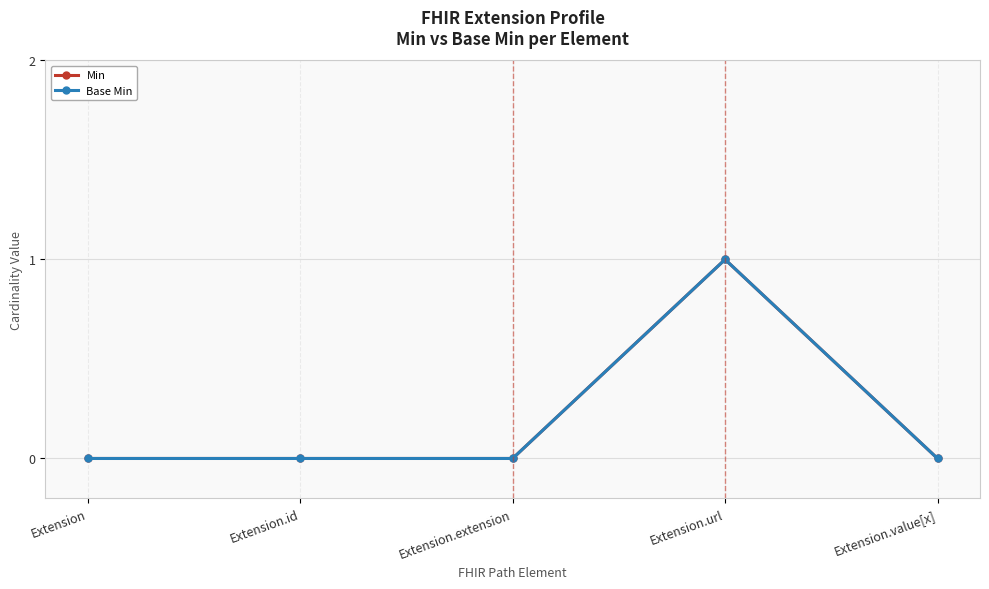

What position from the right is Extension.extension?

3